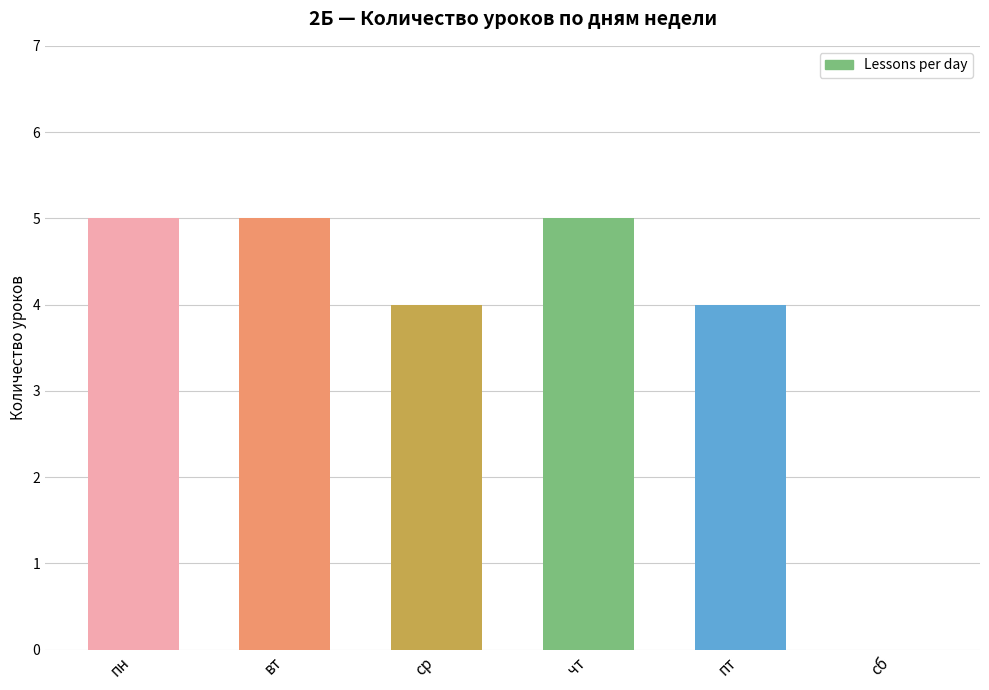

True or false: the data shows 0 at сб.

True